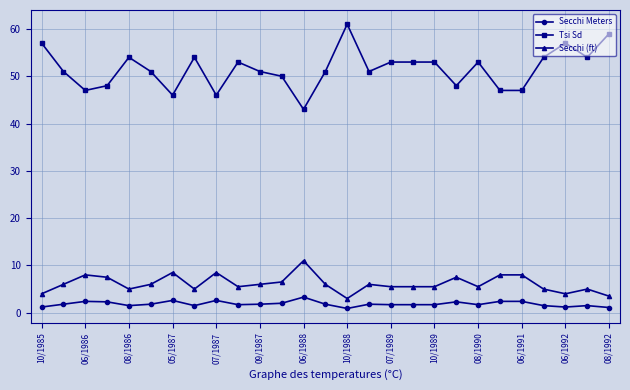

True or false: Secchi (ft) and Secchi Meters cross at least once.

False